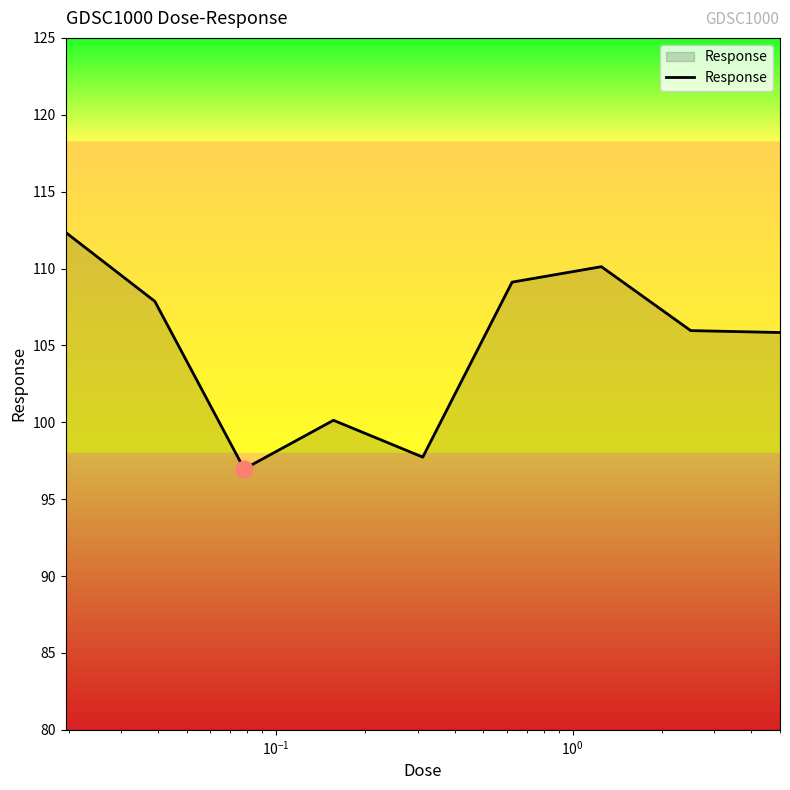

True or false: there are more than 2 points higher than both neighbors.

False